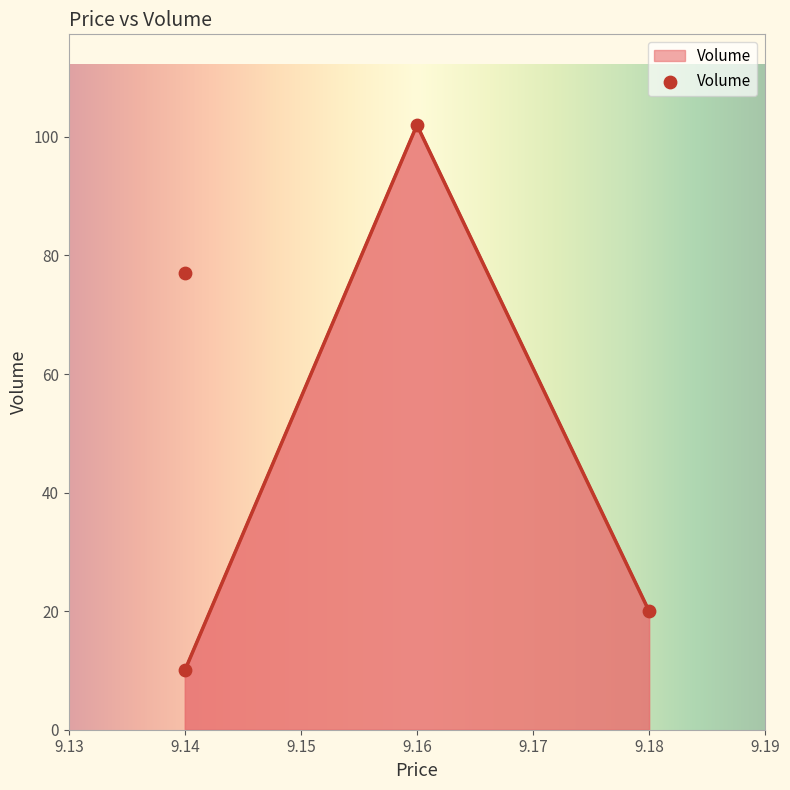

What is the ratio of the value at 9.18 to the value at 9.14?

2.0